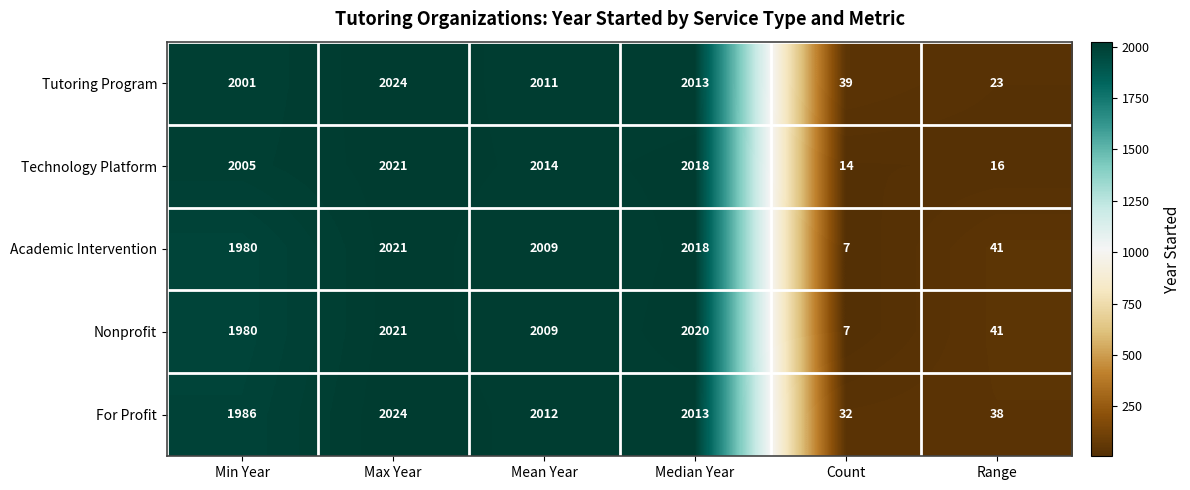

Reading left to right, list all the values displayed in this chart.

Tutoring Program: Min Year=2001	Max Year=2024	Mean Year=2011	Median Year=2013	Count=39	Range=23
Technology Platform: Min Year=2005	Max Year=2021	Mean Year=2014	Median Year=2018	Count=14	Range=16
Academic Intervention: Min Year=1980	Max Year=2021	Mean Year=2009	Median Year=2018	Count=7	Range=41
Nonprofit: Min Year=1980	Max Year=2021	Mean Year=2009	Median Year=2020	Count=7	Range=41
For Profit: Min Year=1986	Max Year=2024	Mean Year=2012	Median Year=2013	Count=32	Range=38